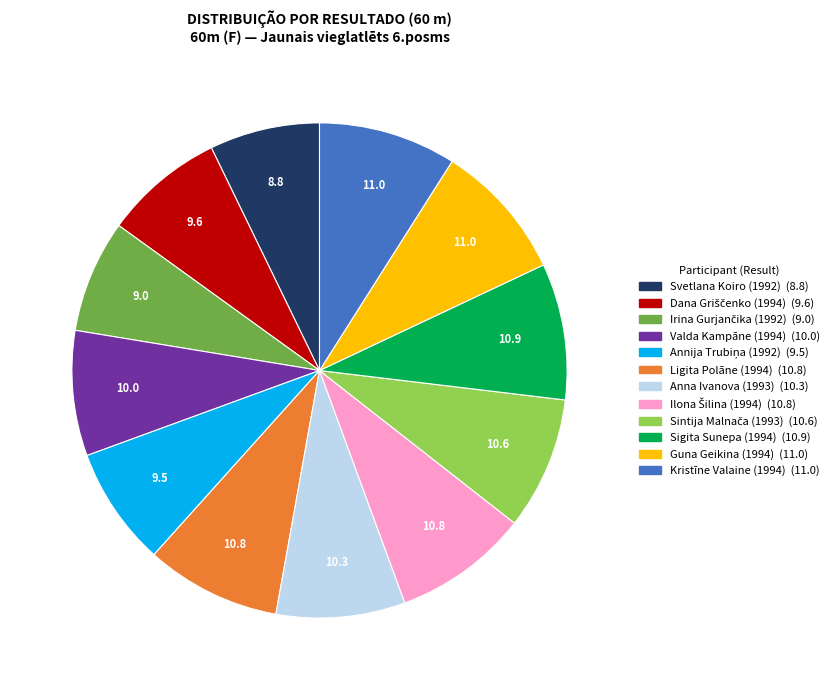

True or false: Kristīne Valaine (1994) accounts for 16% of the total.

False